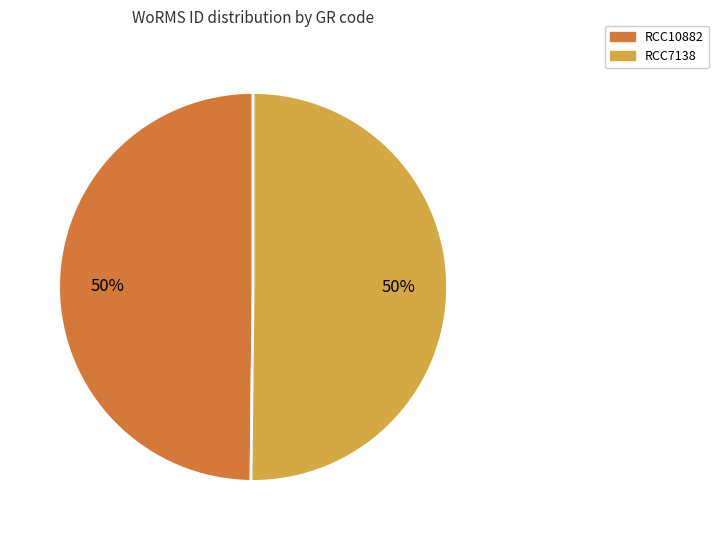

True or false: RCC10882 accounts for 50% of the total.

True